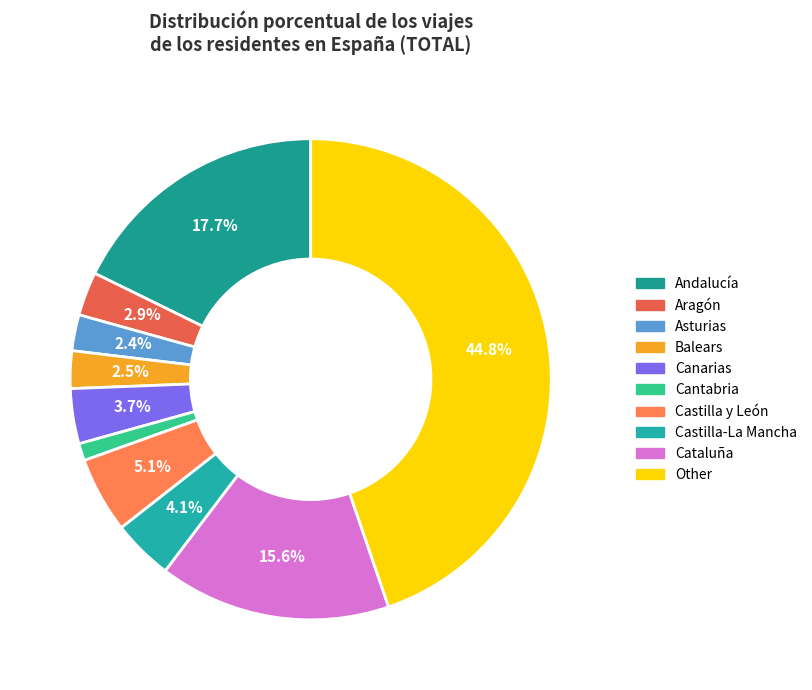

How many slices are in this pie chart?

10